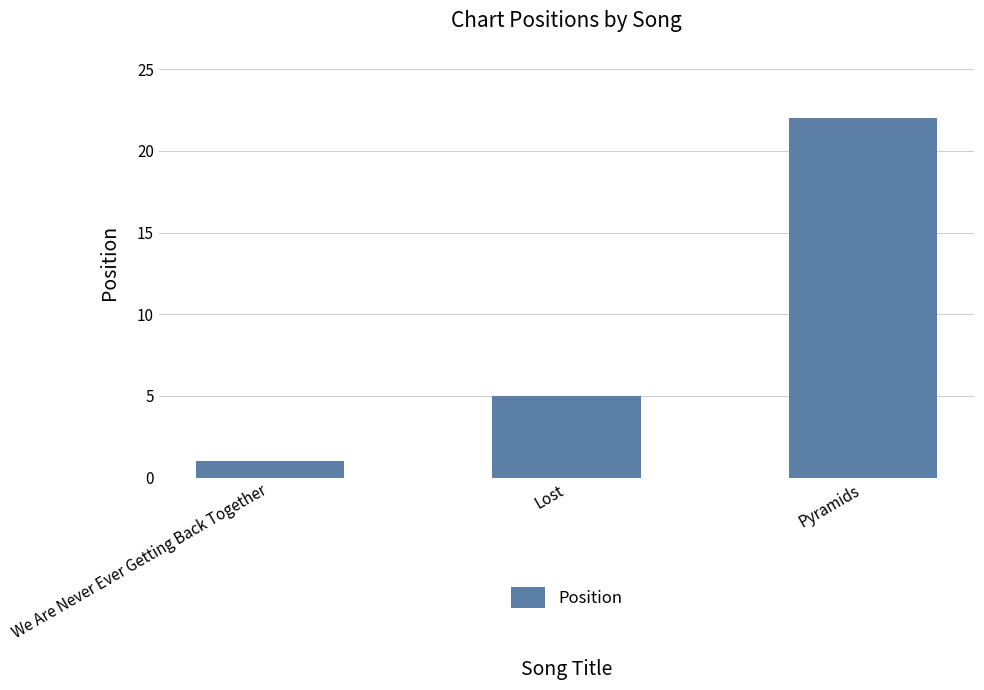

What is the value of the 2nd bar from the left?

5